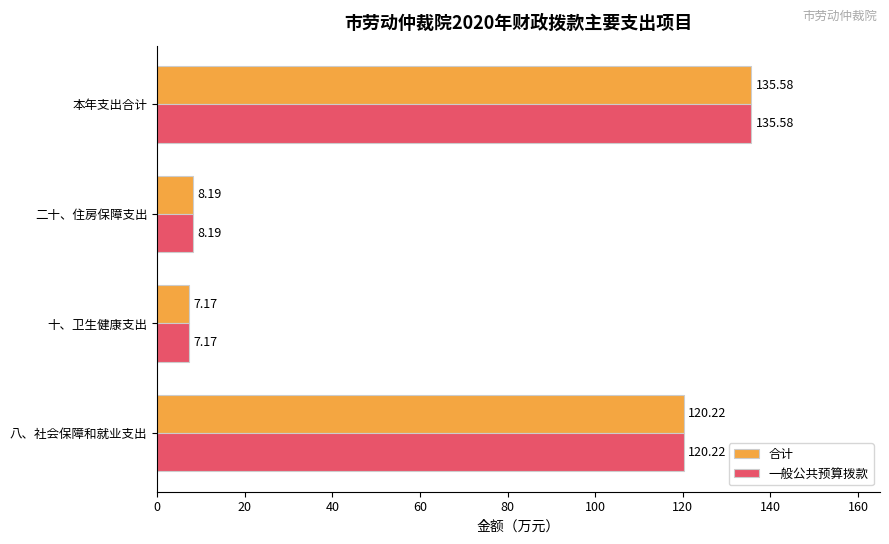

Is the value of 合计 at 十、卫生健康支出 greater than the value of 一般公共预算拨款 at 本年支出合计?

No